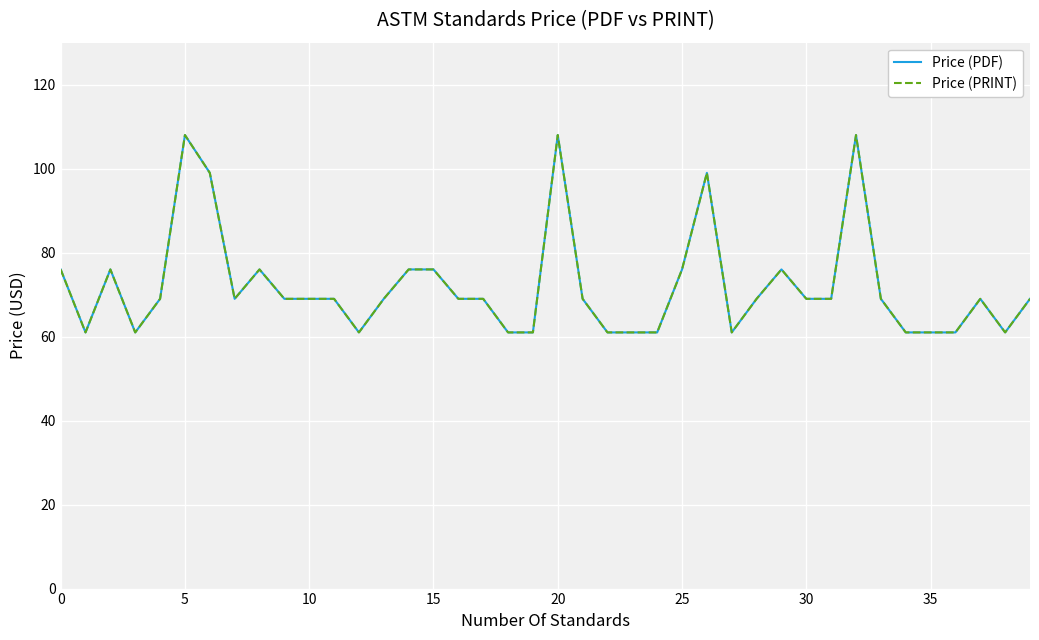

Is this an area chart (filled region under the line)?

No